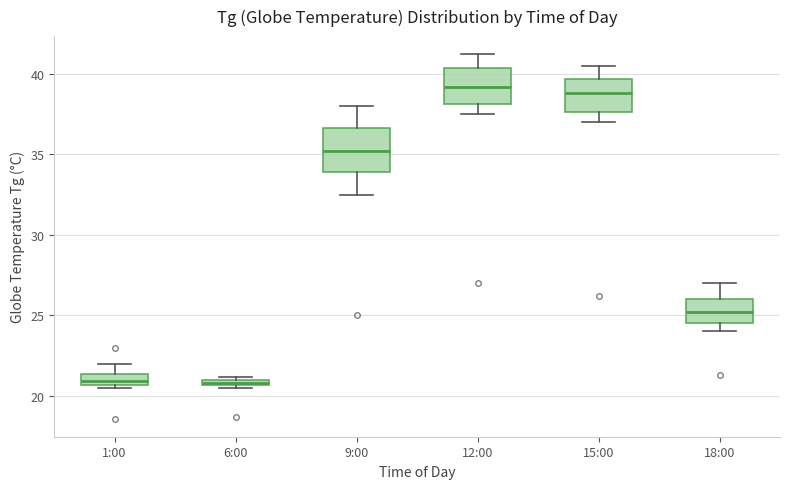

Where does the upper whisker of the box for 1:00 end on the y-axis? The values are not printed on the chart, so give them approximately, as read against the axis.

22.0